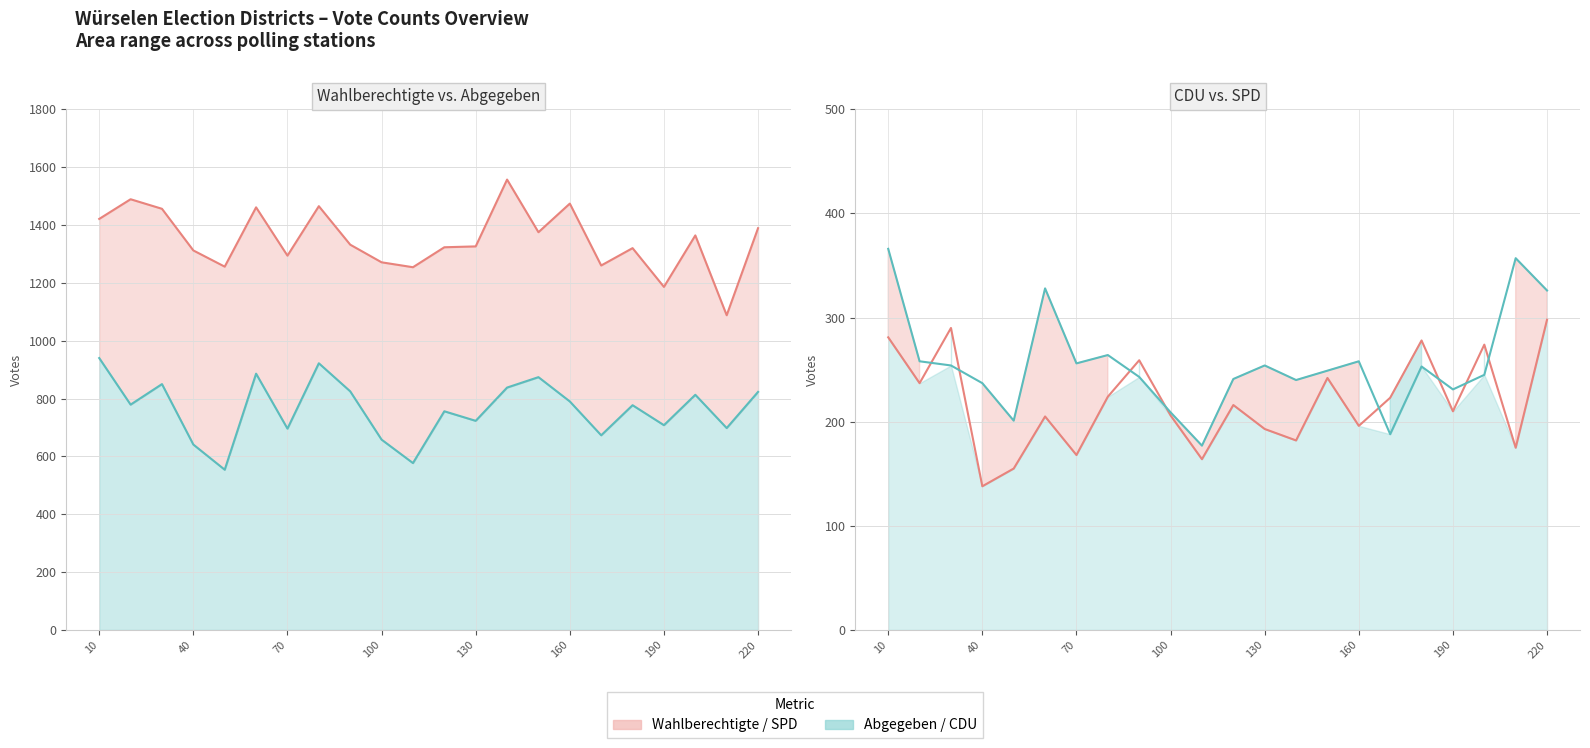

Which series has the largest total across all categories?

Wahlberechtigte